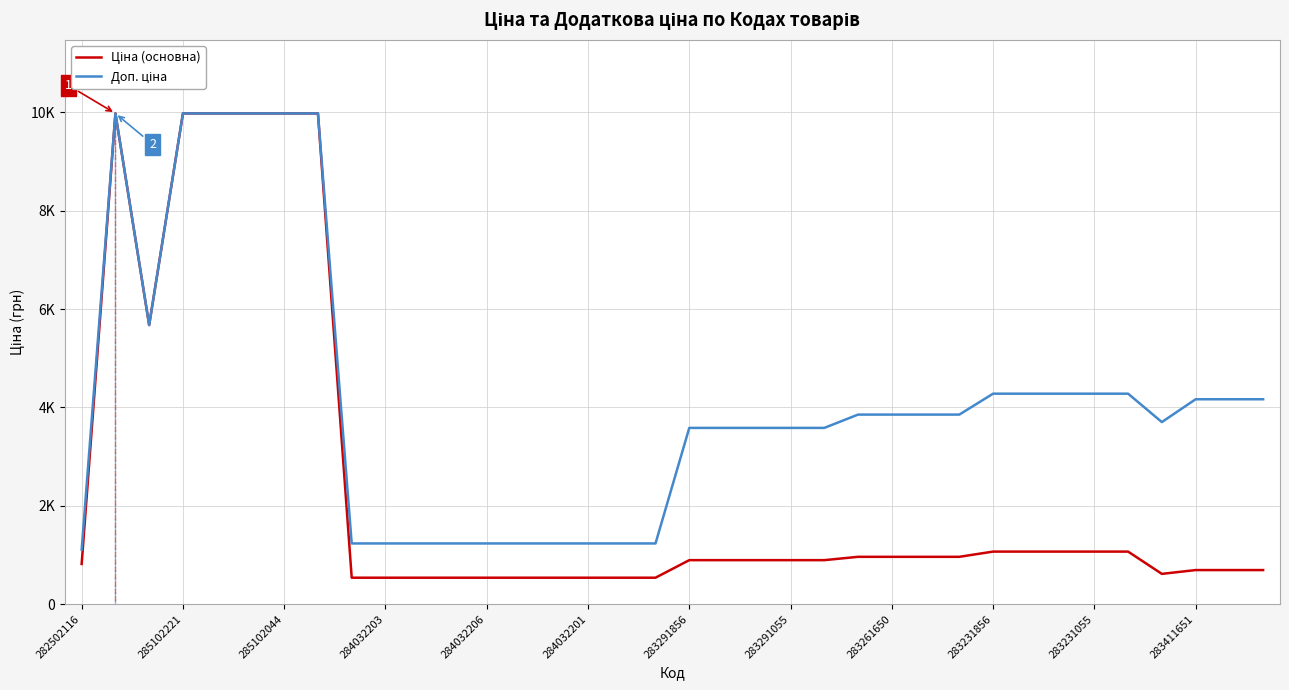

Is the value of Доп. ціна at 24 greater than the value of Ціна (основна) at 14?

Yes